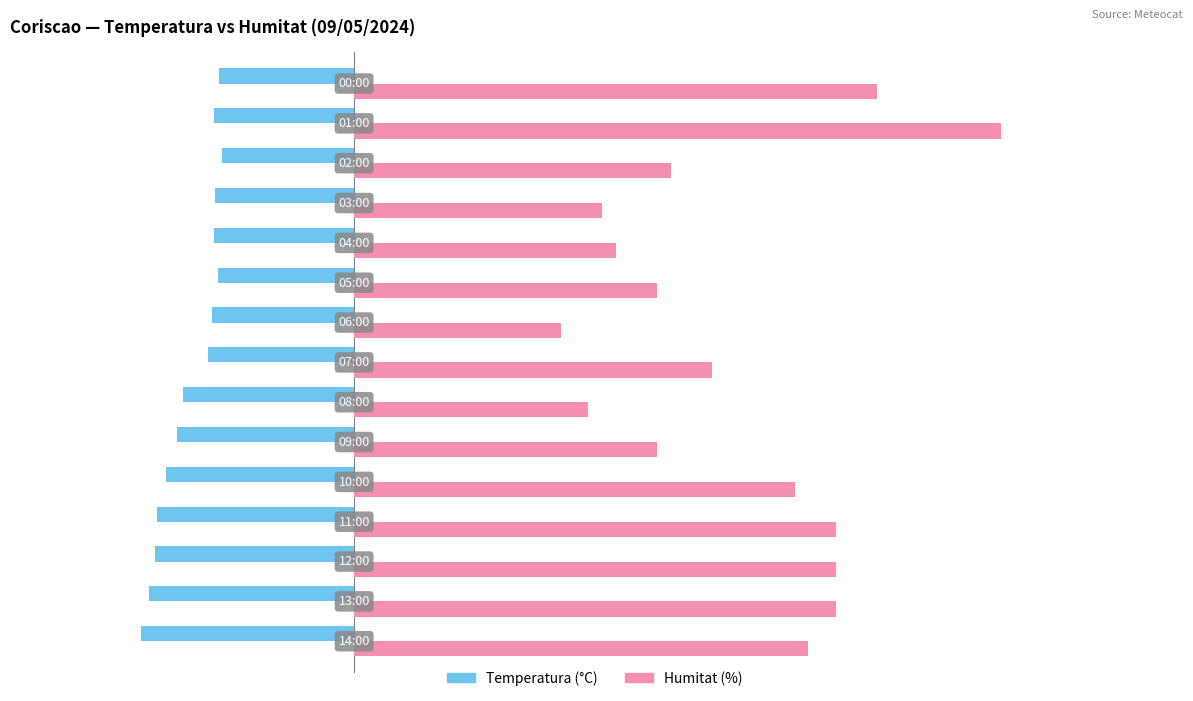

Which series has the widest spread of values?

Humitat (%)